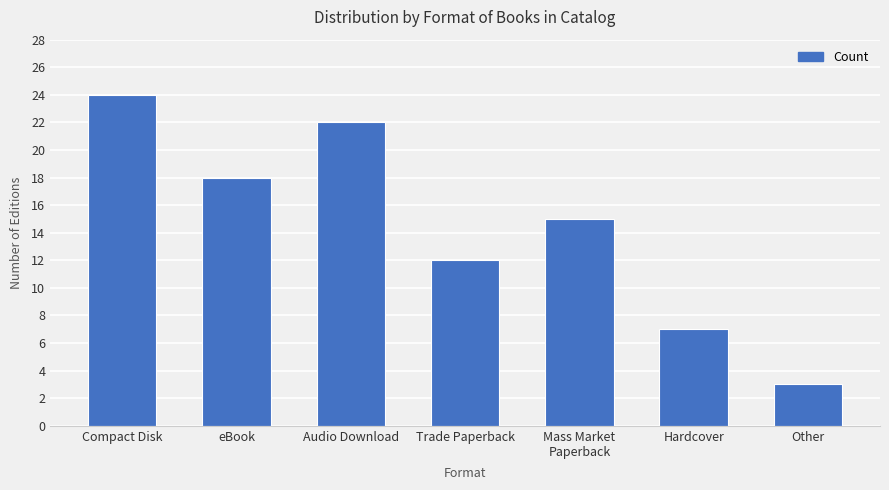

What is the value of the 2nd bar from the left?

18